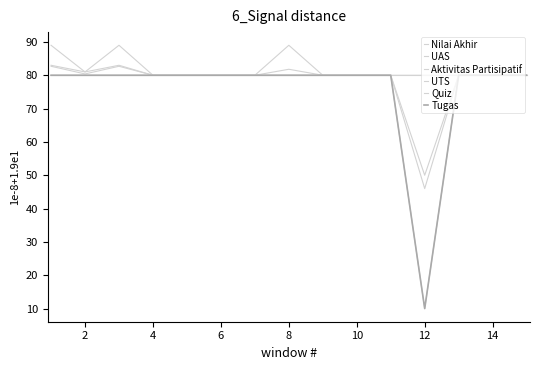

Does the chart display data point markers on the line(s)?

No